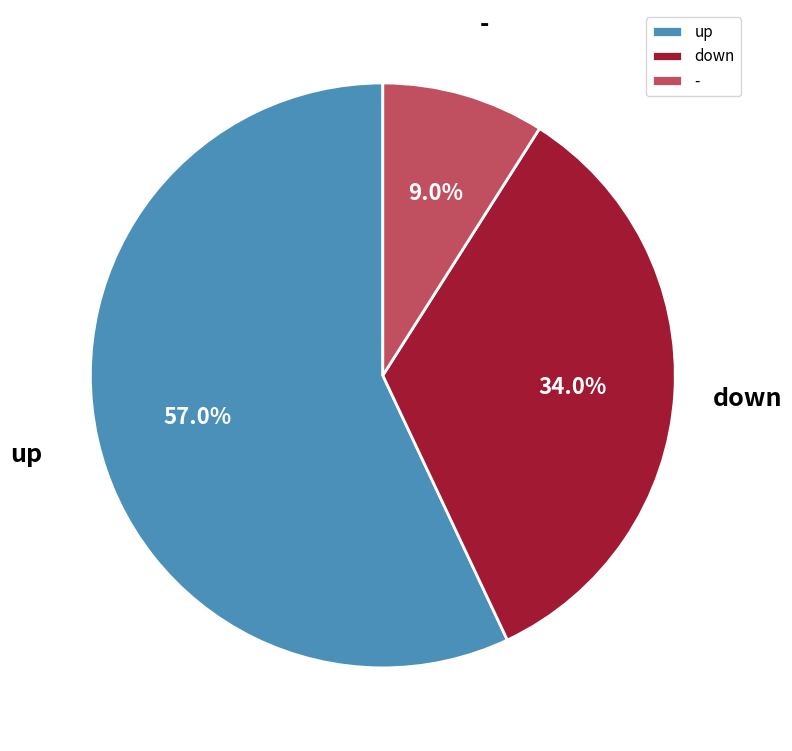

Rank the categories by value from lowest to highest.

-, down, up